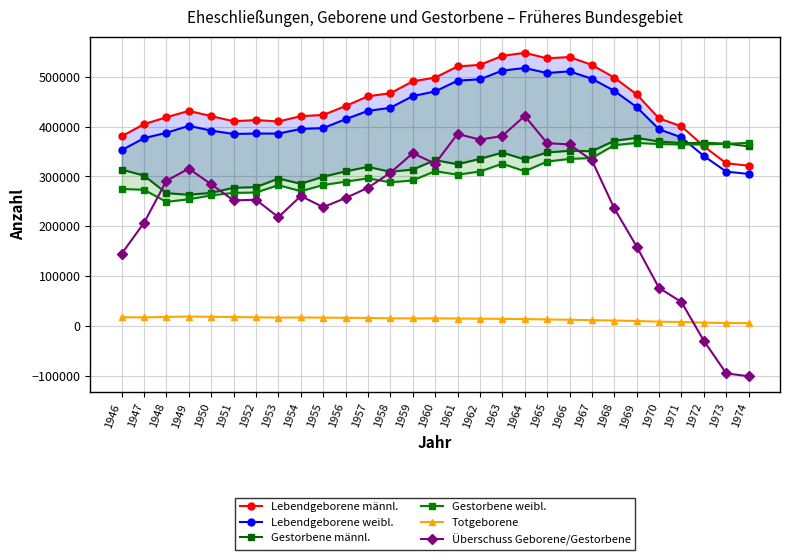

How many intersections are there between Gestorbene männl. and Überschuss Geborene/Gestorbene?

6